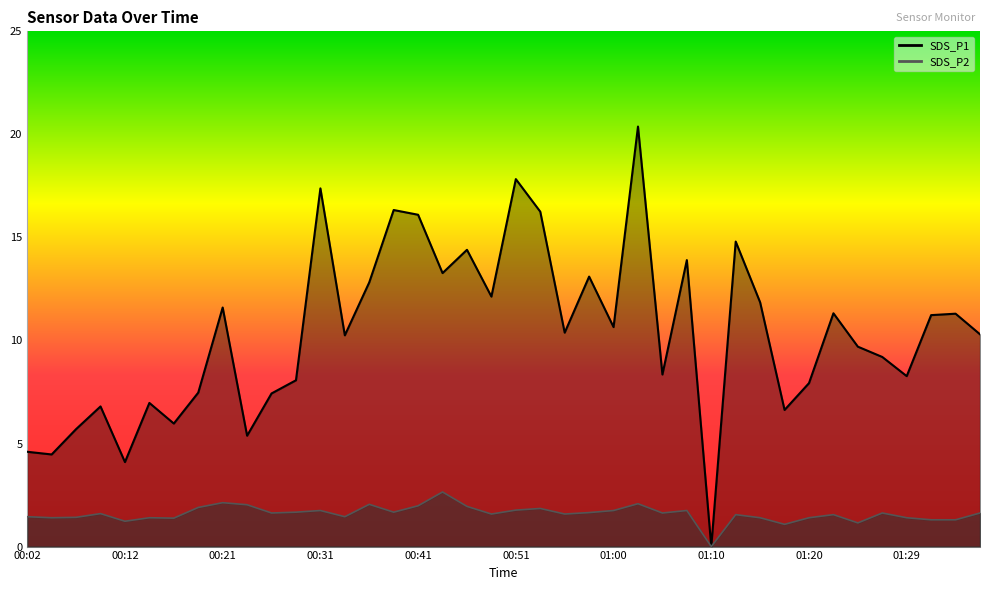

What is the approximate value of SDS_P2 at 01:32?

1.3